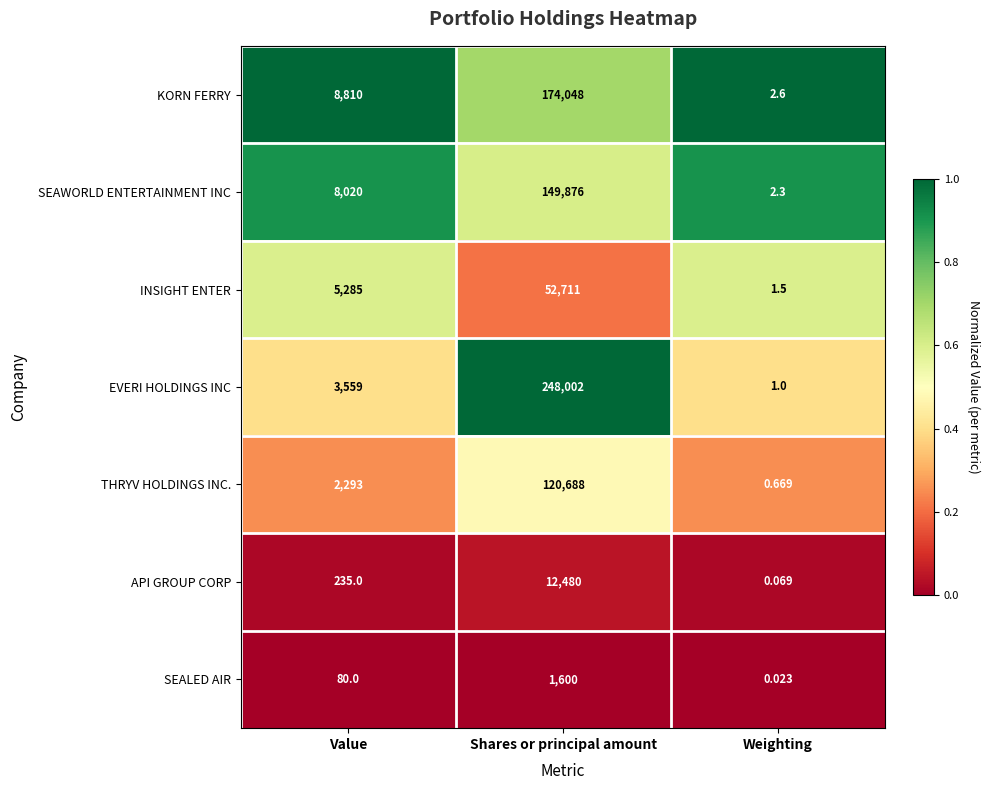

Rank the series by their maximum value, from highest to lowest.

EVERI HOLDINGS INC, KORN FERRY, SEAWORLD ENTERTAINMENT INC, THRYV HOLDINGS INC., INSIGHT ENTER, API GROUP CORP, SEALED AIR